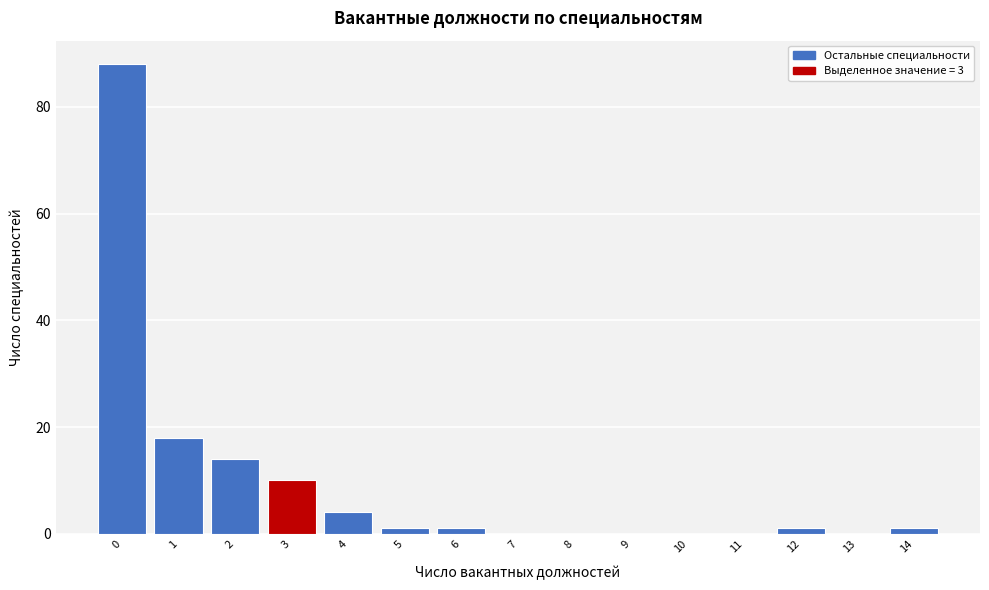

Reading left to right, what are all the values shown in this chart?

0=88	1=18	2=14	3=10	4=4	5=1	6=1	7=0	8=0	9=0	10=0	11=0	12=1	13=0	14=1